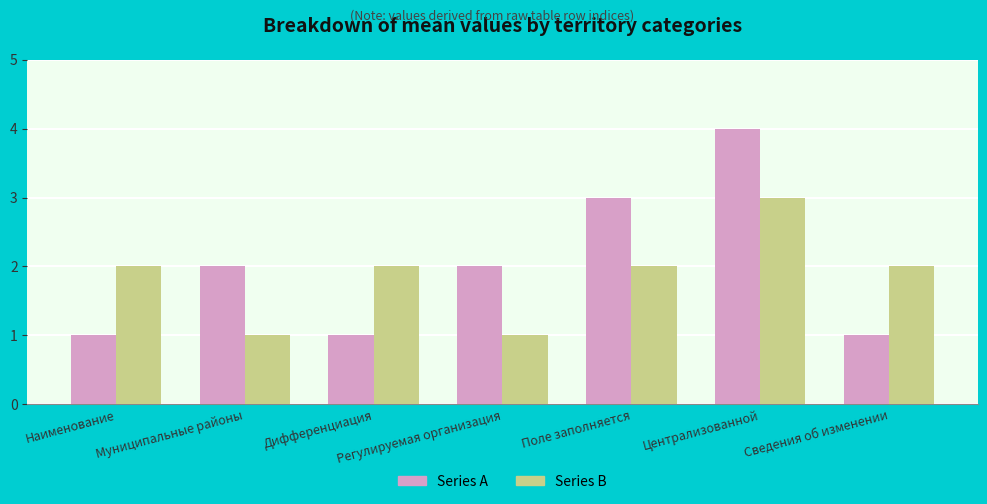

What is the average value of the Series A series?

2